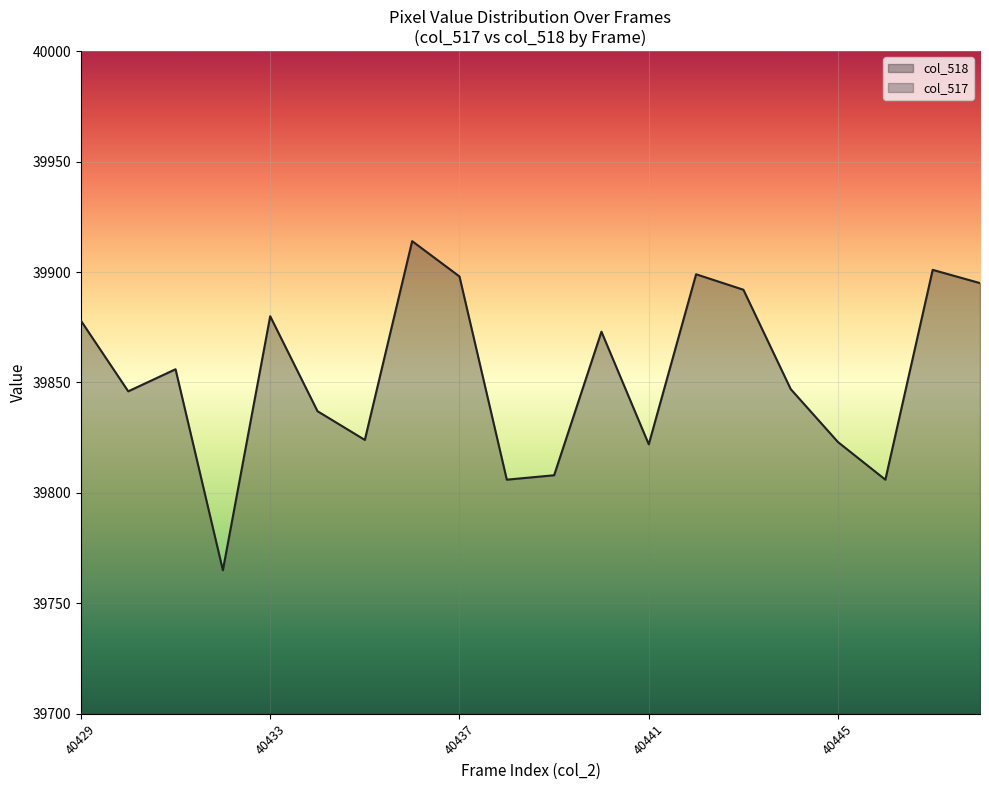

What is the difference between the maximum and minimum values in the col_517 series?

170